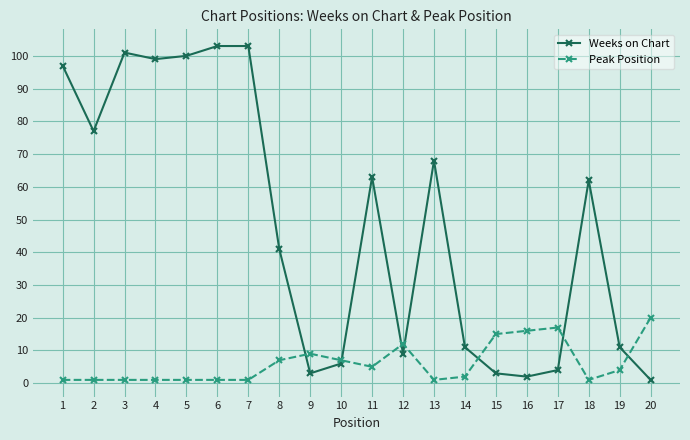

True or false: Peak Position and Weeks on Chart intersect in this chart.

True